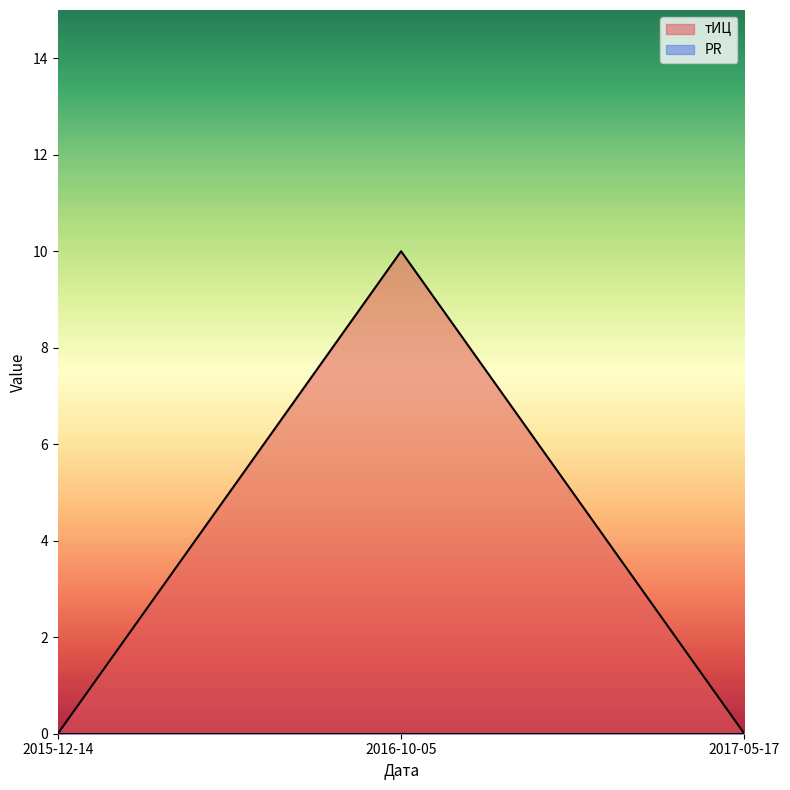

List the labels in order of value, smallest first.

2015-12-14, 2017-05-17, 2016-10-05